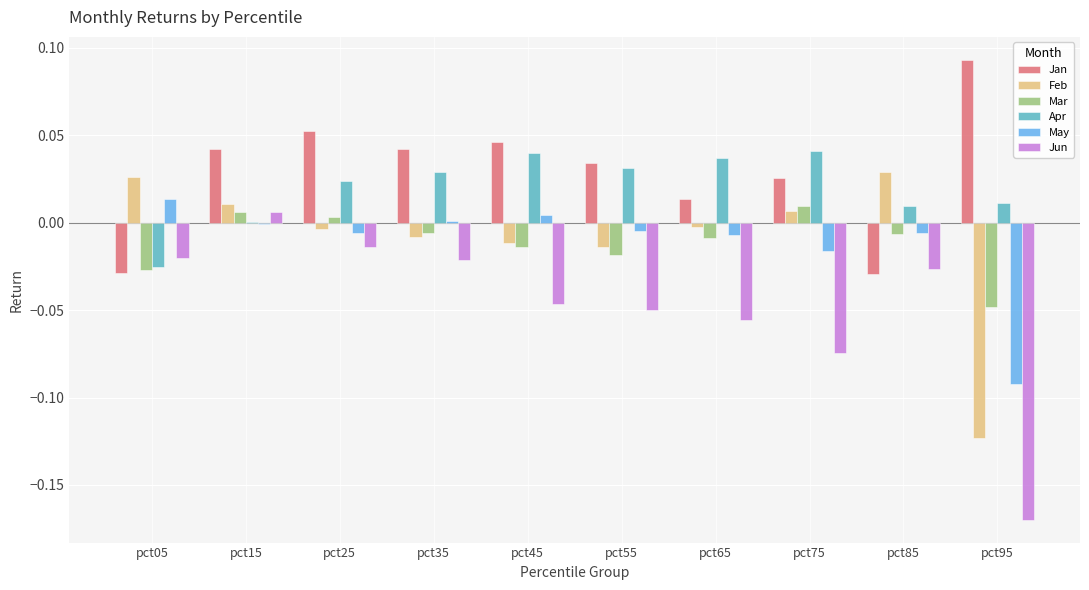

Is it true that Feb equals -0.0 at pct25?

True